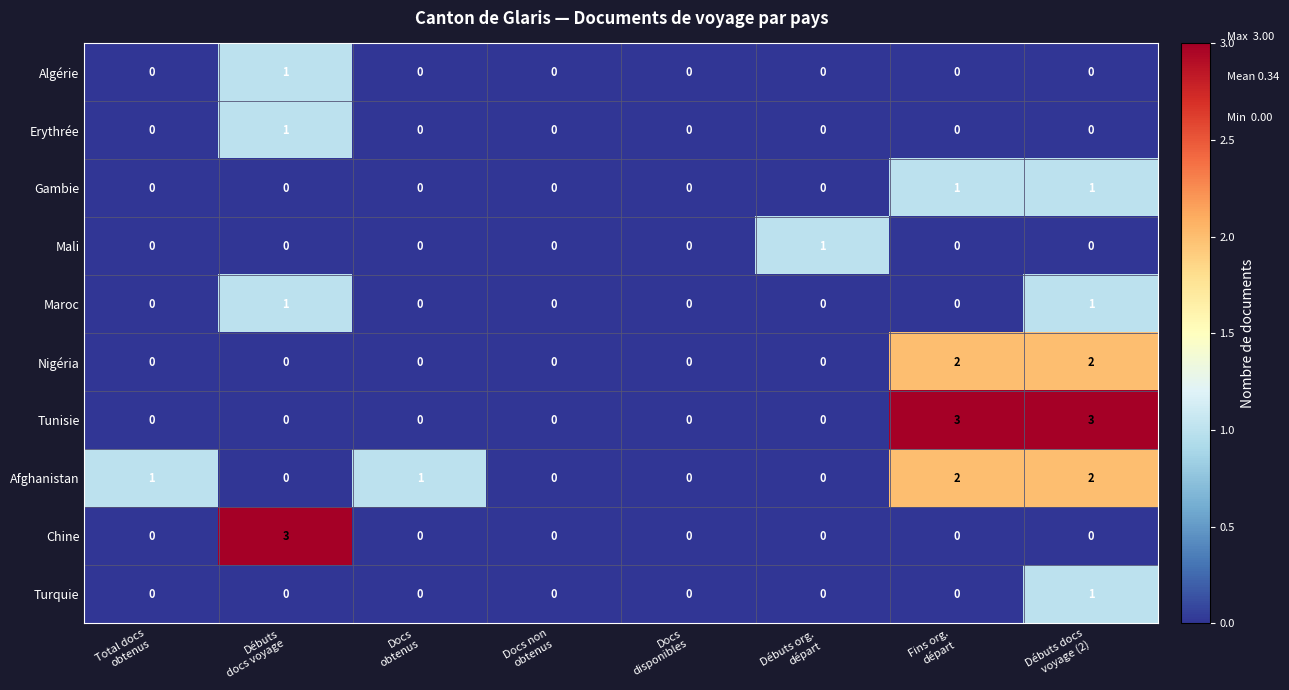

What is the sum of all Afghanistan values?

6